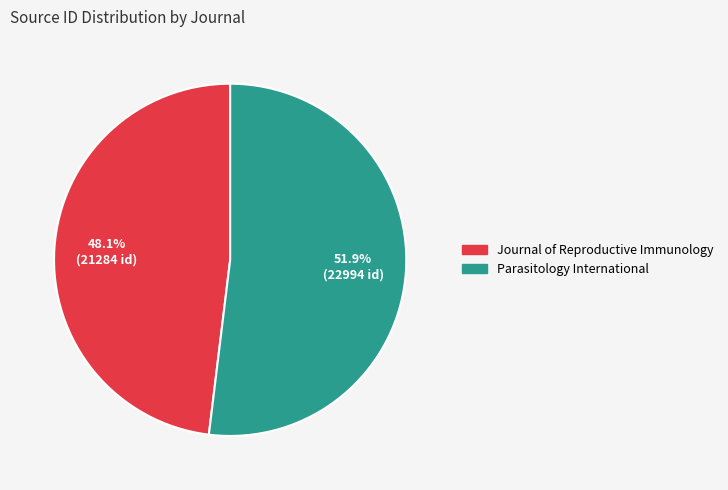

Does Journal of Reproductive Immunology represent more than half of the total?

No